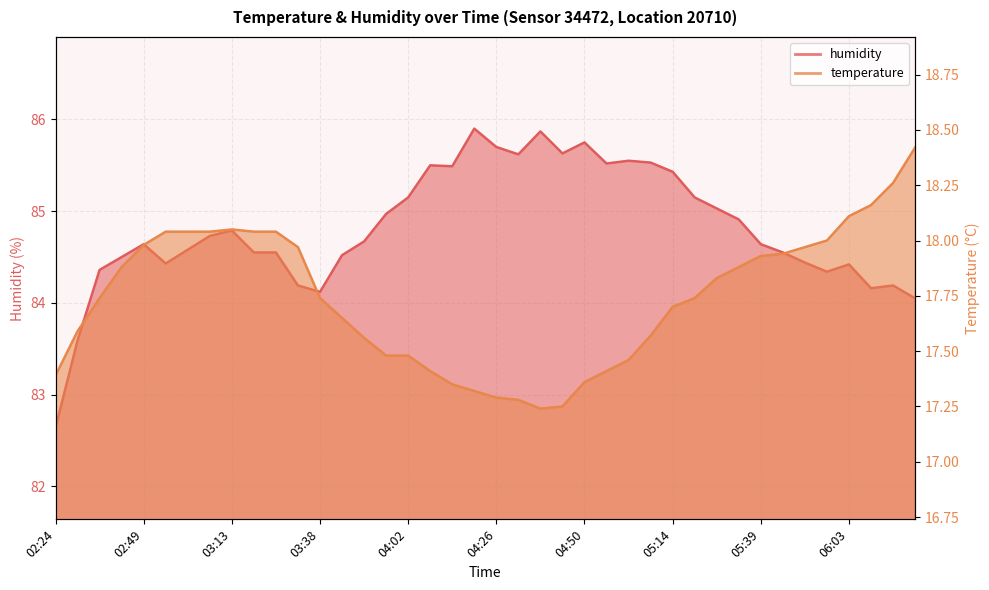

List the labels in order of temperature value, largest first.

06:21, 06:15, 06:09, 06:03, 03:13, 02:55, 03:01, 03:07, 03:20, 03:26, 05:57, 02:49, 03:32, 05:51, 05:45, 05:39, 02:43, 05:33, 05:27, 02:37, 03:38, 05:20, 05:14, 03:44, 02:30, 05:08, 03:50, 03:56, 04:02, 05:02, 04:08, 04:56, 02:24, 04:50, 04:14, 04:20, 04:26, 04:32, 04:44, 04:38